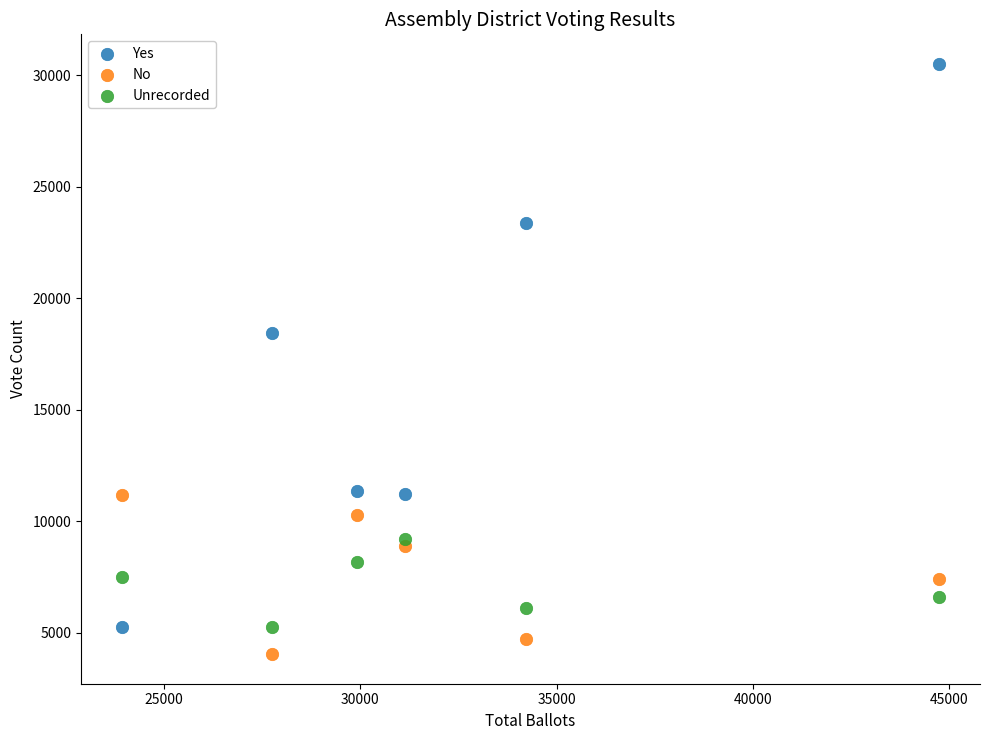

Which series has the largest Y range (max minus min)?

Yes